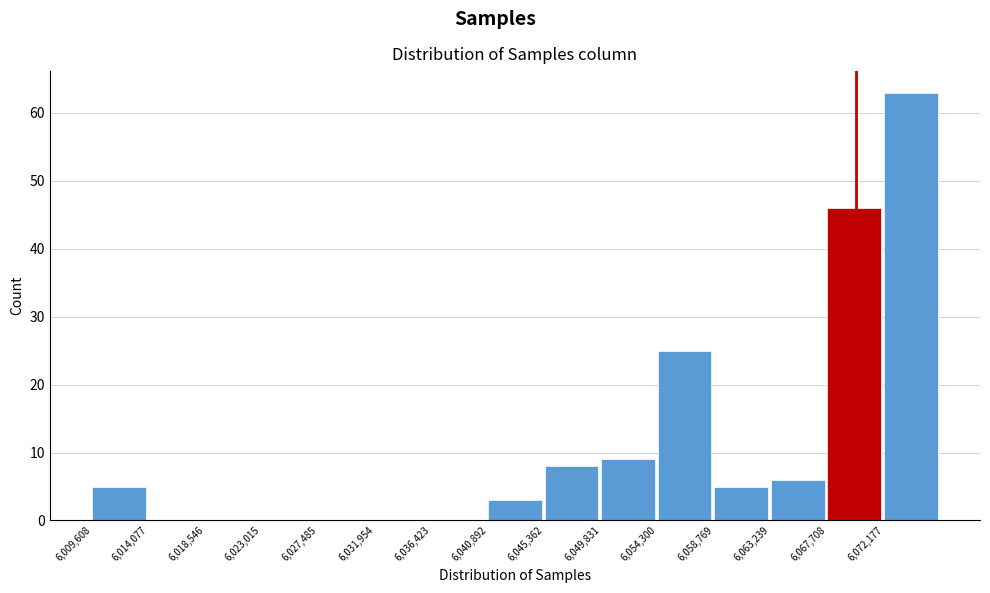

Which range on the x-axis has the tallest bar?

6072000 to 6076500